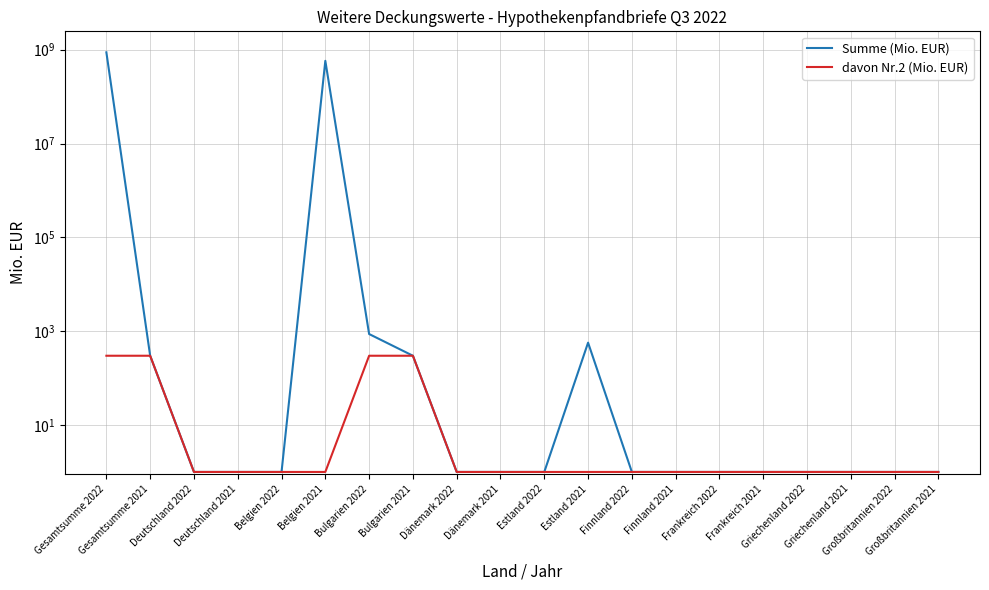

How many lines are shown in the chart?

2